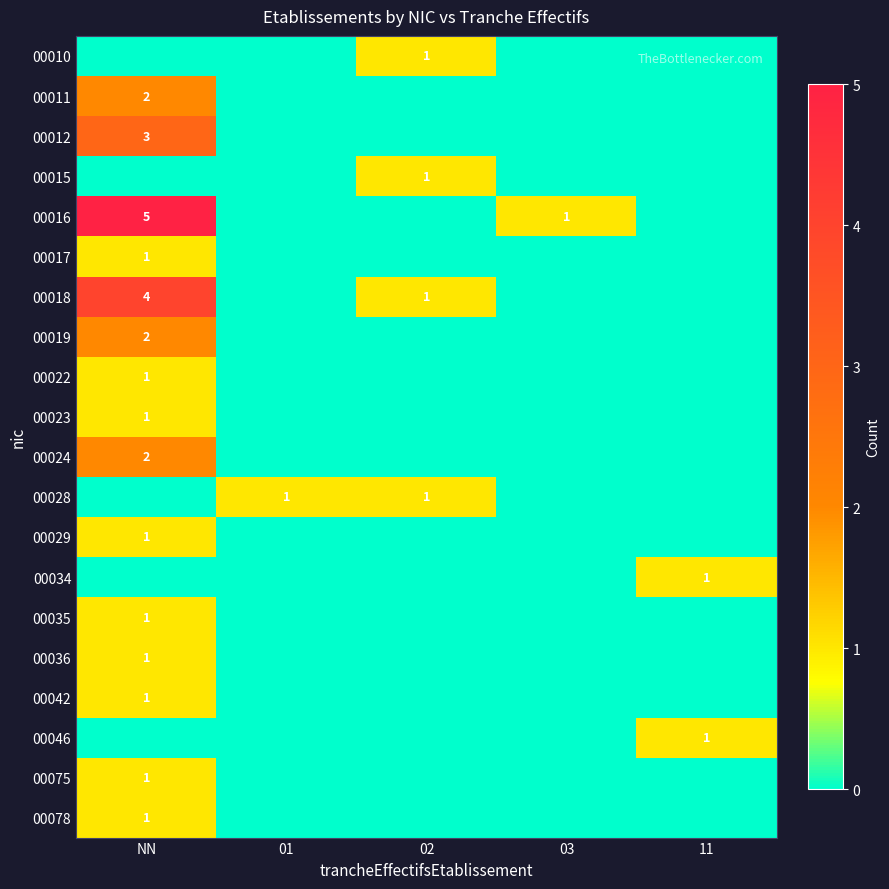

What is the spread (max minus min) of values at NN?

5